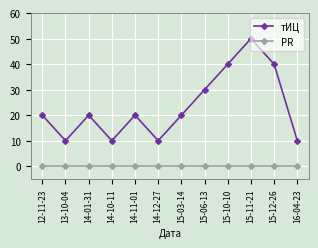

Reading left to right, extract all data points from this chart.

тИЦ: 12-11-23=20	13-10-04=10	14-01-31=20	14-10-11=10	14-11-01=20	14-12-27=10	15-03-14=20	15-06-13=30	15-10-10=40	15-11-21=50	15-12-26=40	16-04-23=10
PR: 12-11-23=0	13-10-04=0	14-01-31=0	14-10-11=0	14-11-01=0	14-12-27=0	15-03-14=0	15-06-13=0	15-10-10=0	15-11-21=0	15-12-26=0	16-04-23=0